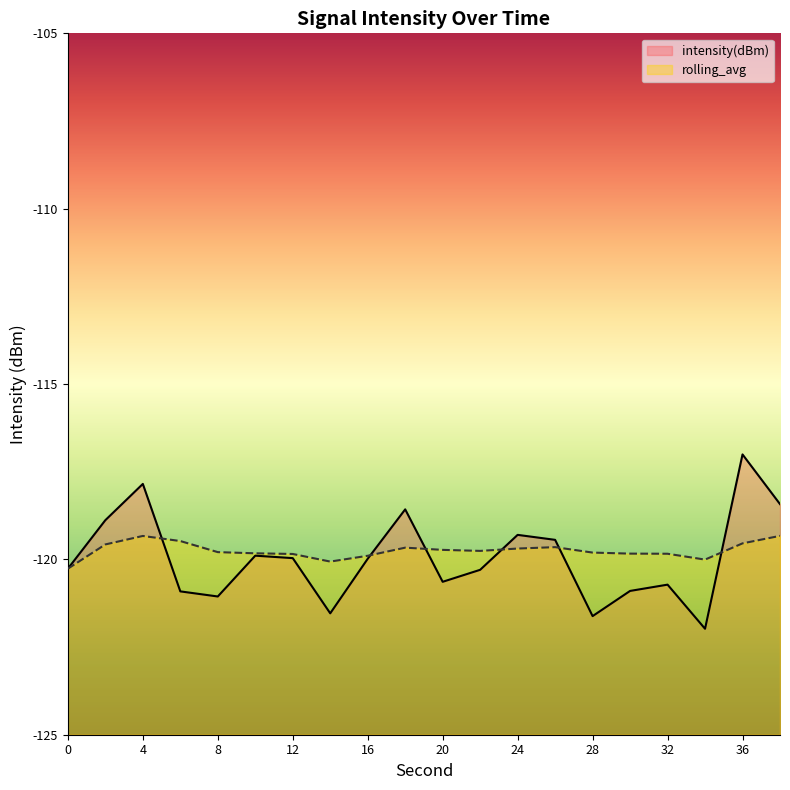

Reading right to left, extract all data points from this chart.

intensity(dBm): -118.4	-117.0	-122.0	-120.7	-120.9	-121.6	-119.4	-119.3	-120.3	-120.6	-118.6	-120.0	-121.5	-120.0	-119.9	-121.1	-120.9	-117.8	-118.9	-120.3
rolling_avg: -119.3	-119.5	-120.0	-119.8	-119.8	-119.8	-119.7	-119.7	-119.8	-119.7	-119.7	-119.9	-120.1	-119.8	-119.8	-119.8	-119.5	-119.3	-119.6	-120.3